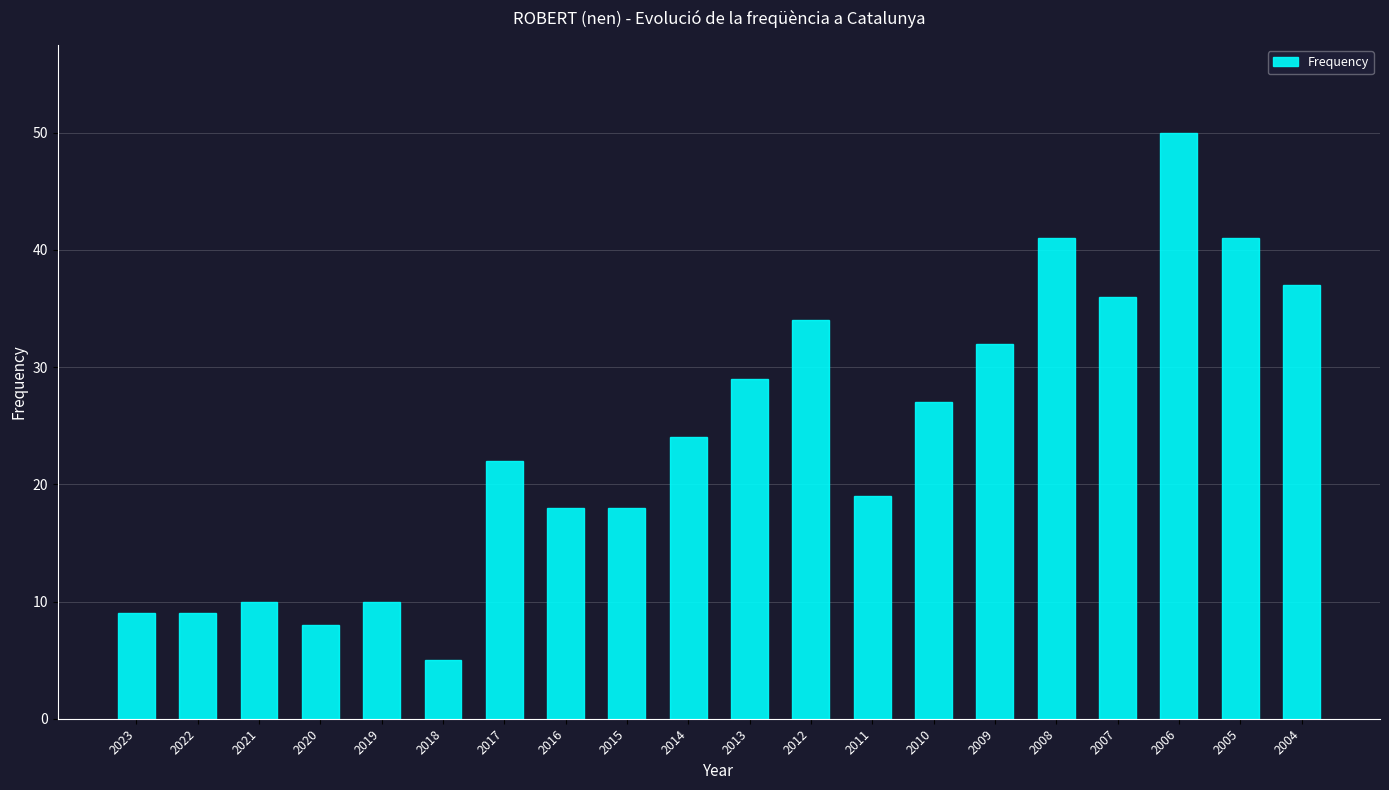

The value at 2023 is 4. True or false?

False